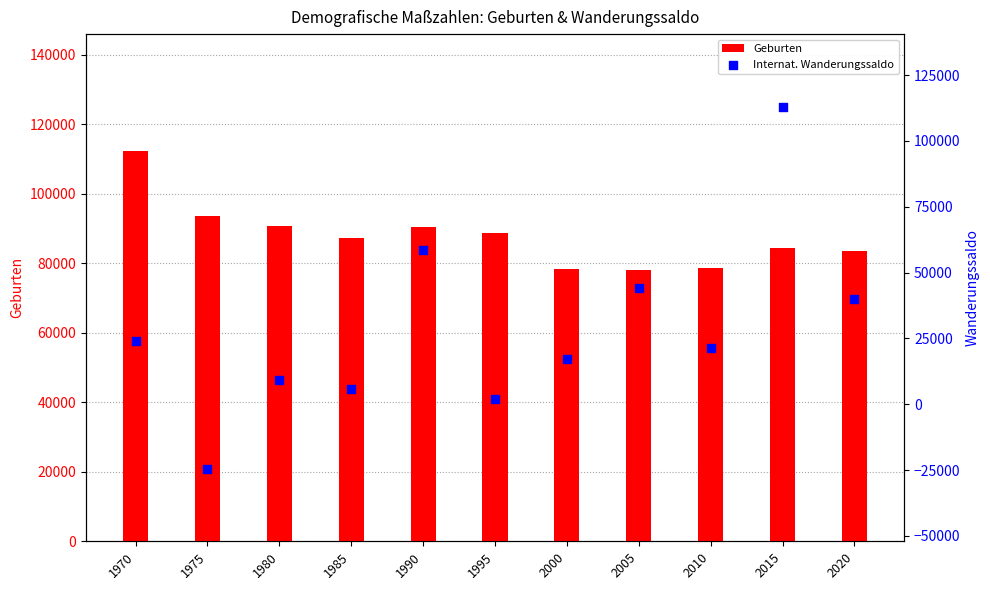

Is the value of Geburten at 1975 greater than the value of Internat. Wanderungssaldo at 2005?

Yes